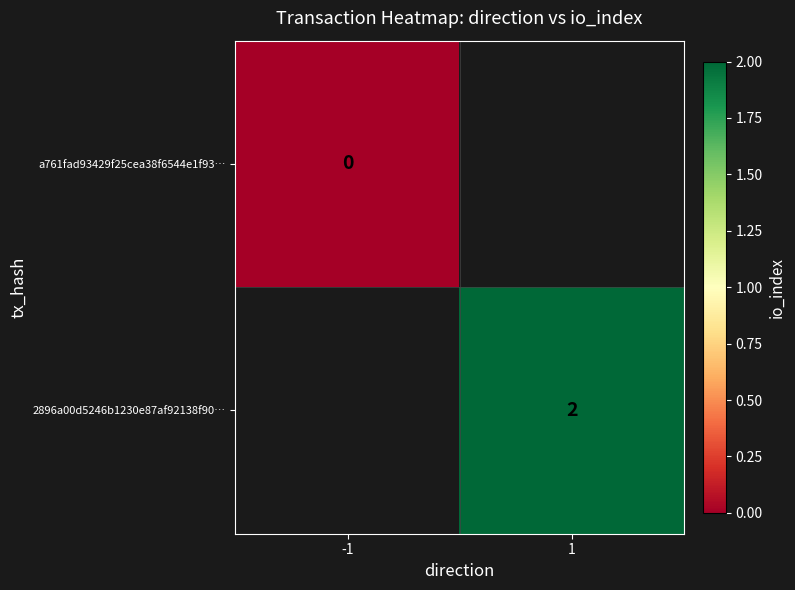

True or false: 2896a00d5246b1230e87af92138f90… has a value of 2 at 1.

True